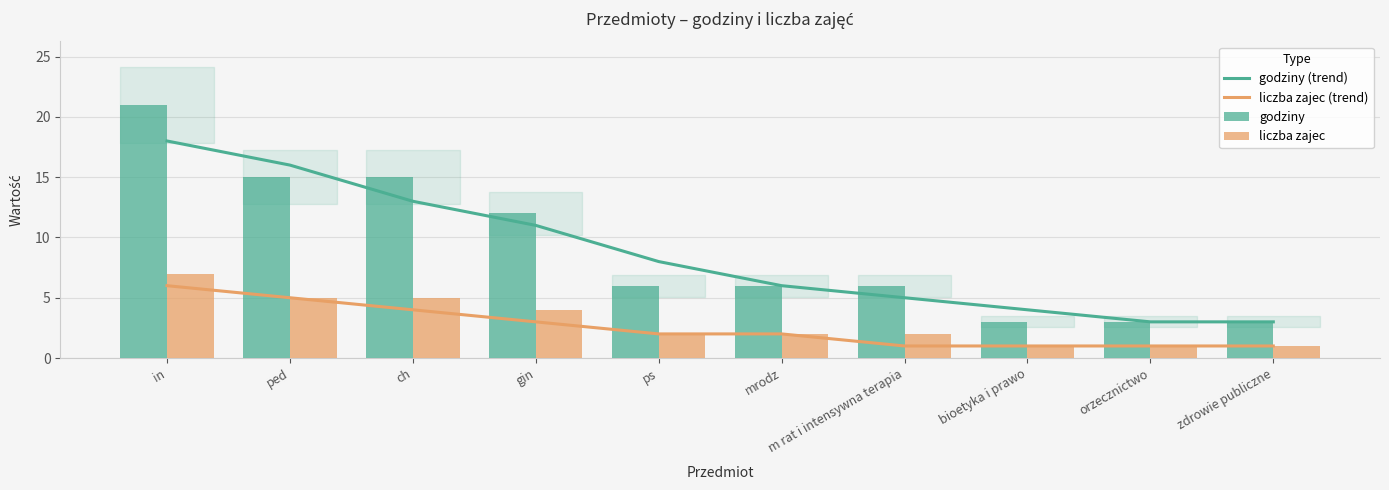

What is the label of the 1st bar from the right?

zdrowie publiczne